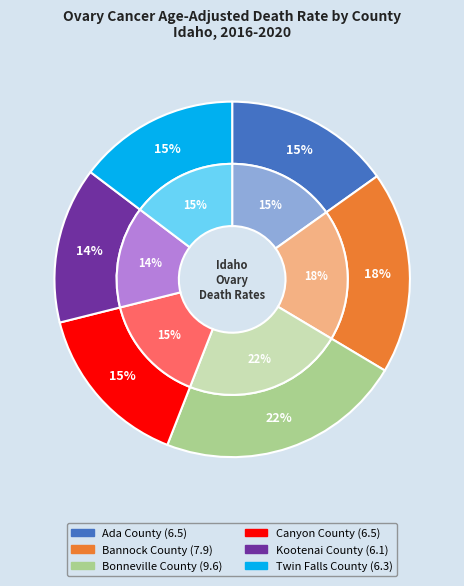

Is the sum of Twin Falls County and Ada County greater than half?

No